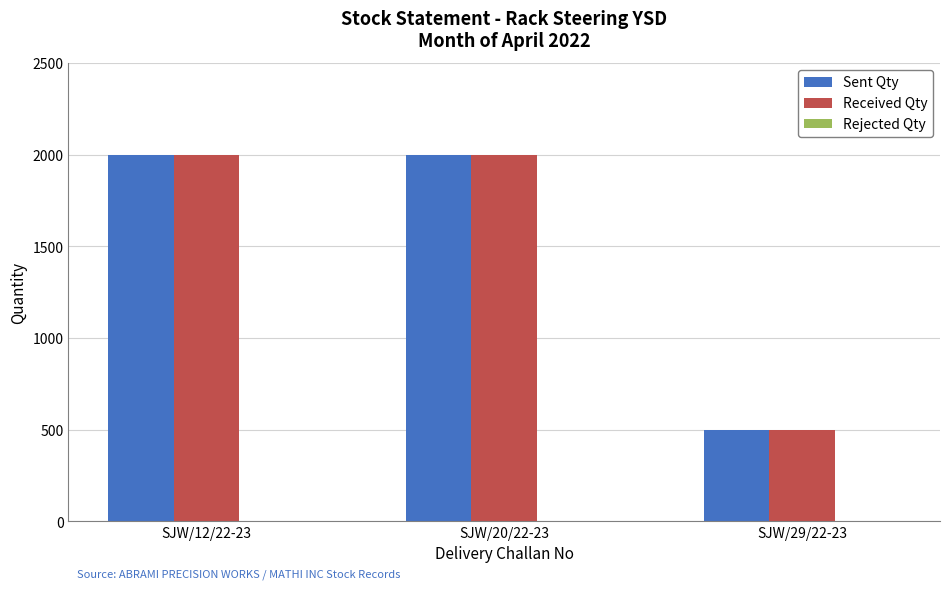

How many categories are shown in the chart?

3